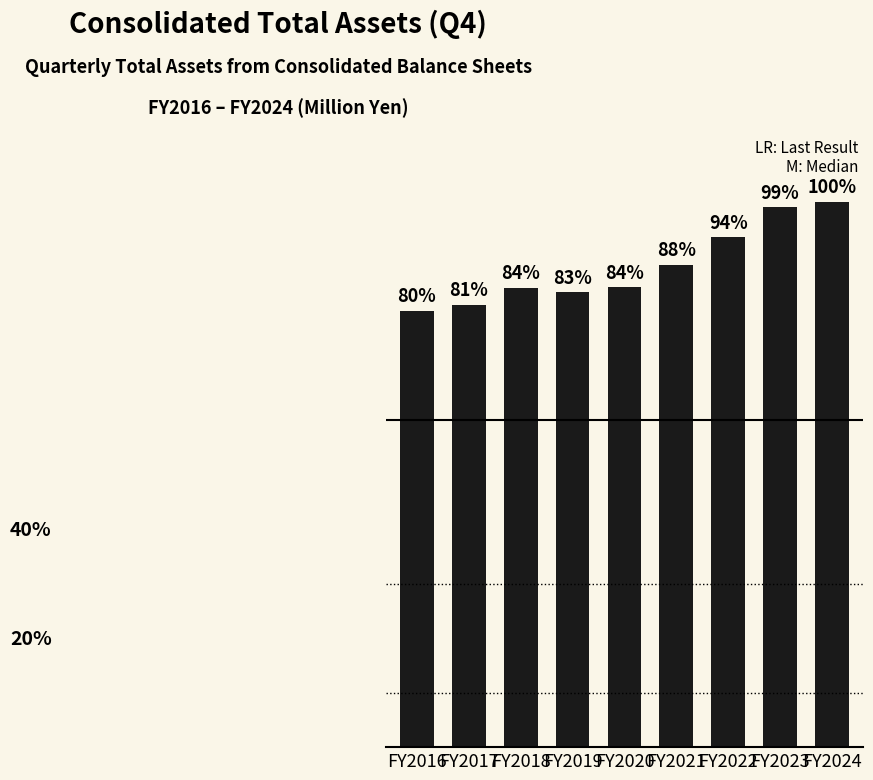

Are the bars horizontal?

No